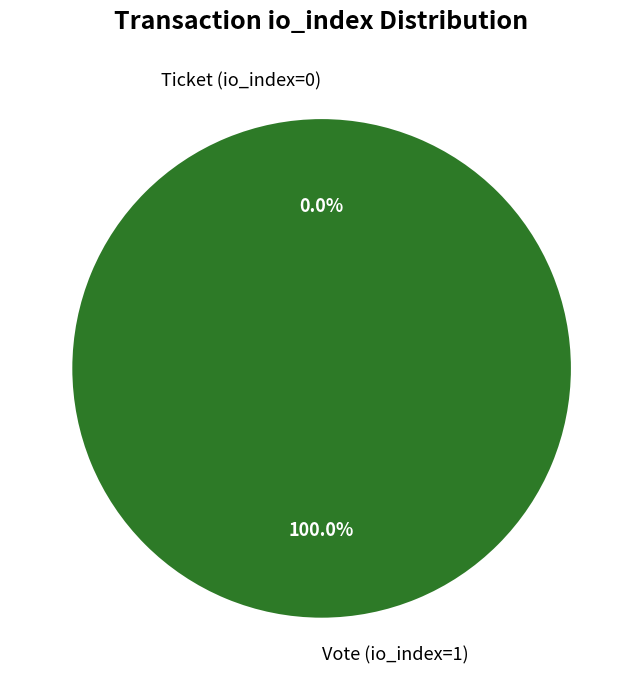

Is it true that Vote (io_index=1) is 99% of the pie?

False